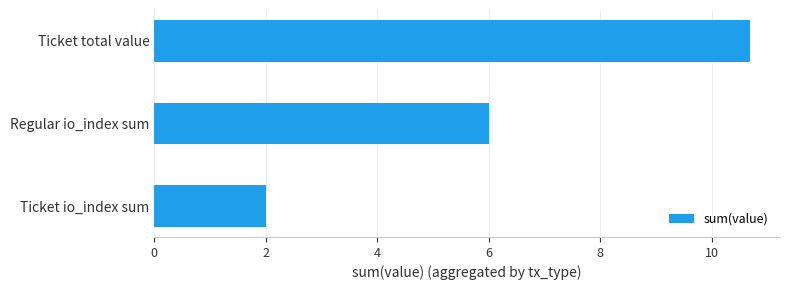

What is the smallest value displayed?

2.0